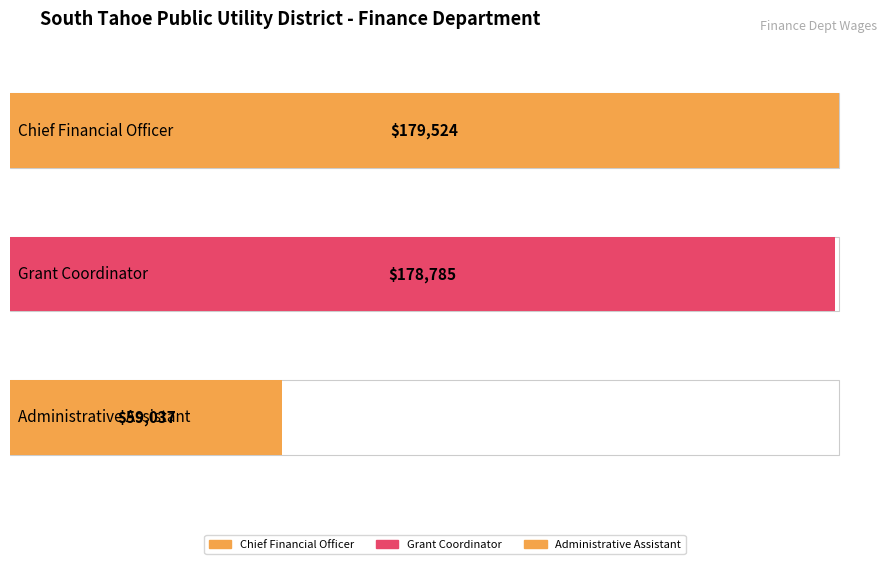

The value at Grant Coordinator is 178785. True or false?

True